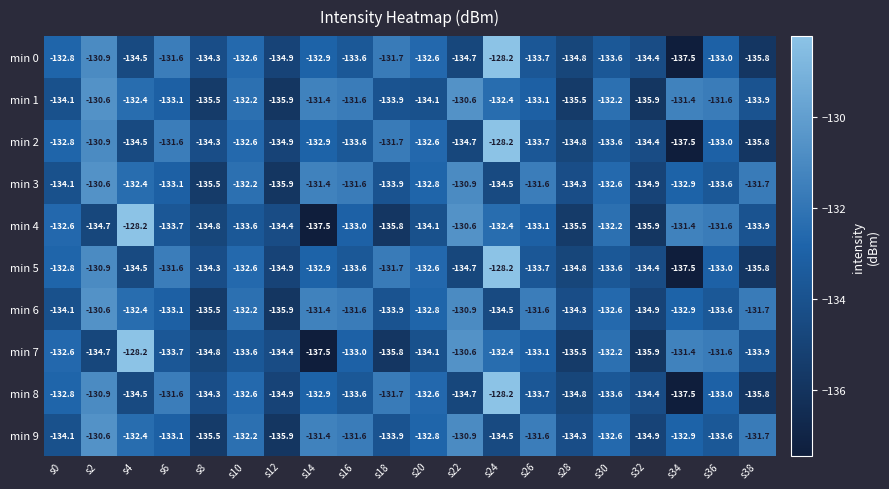

True or false: min 6 has a value of -171.4 at s22.

False